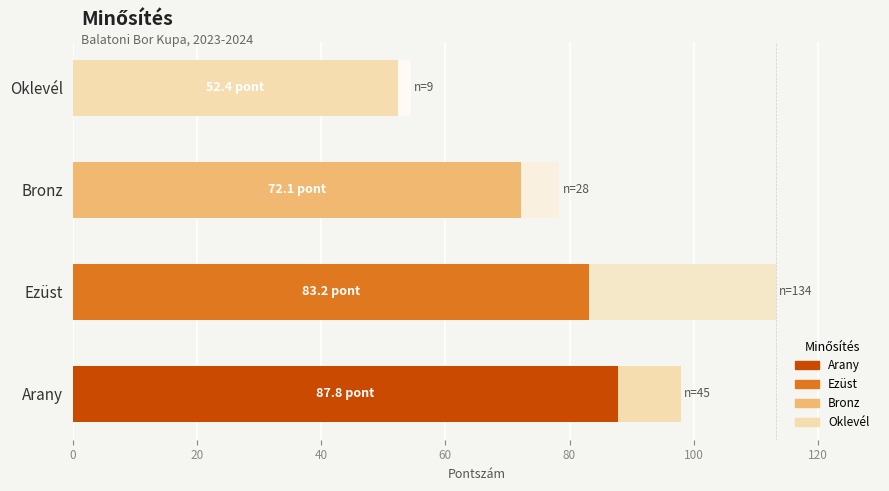

How many categories are shown in the chart?

4